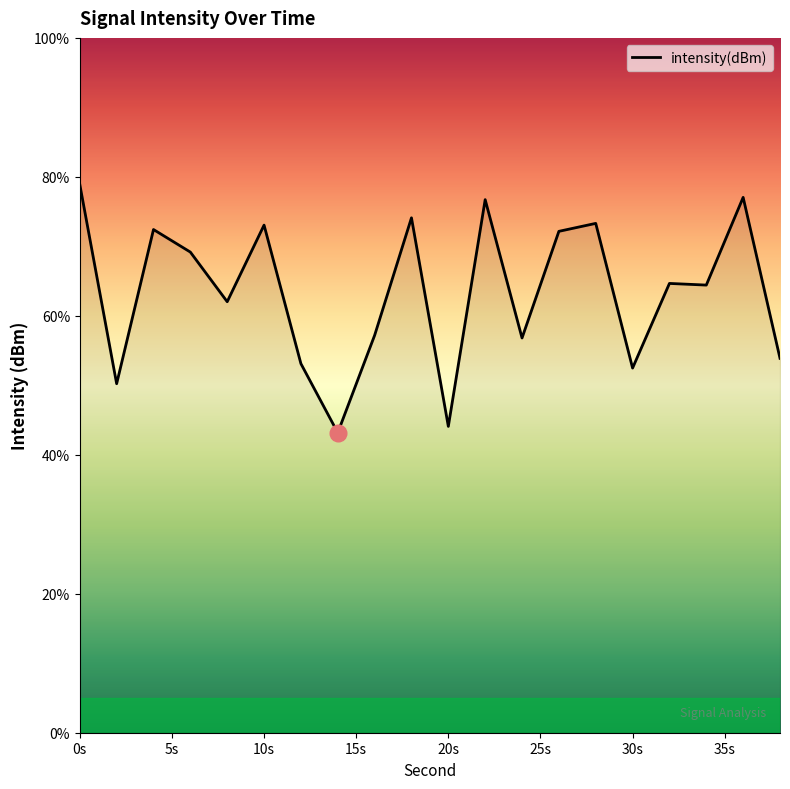

What is the maximum value shown in the chart?

78.9